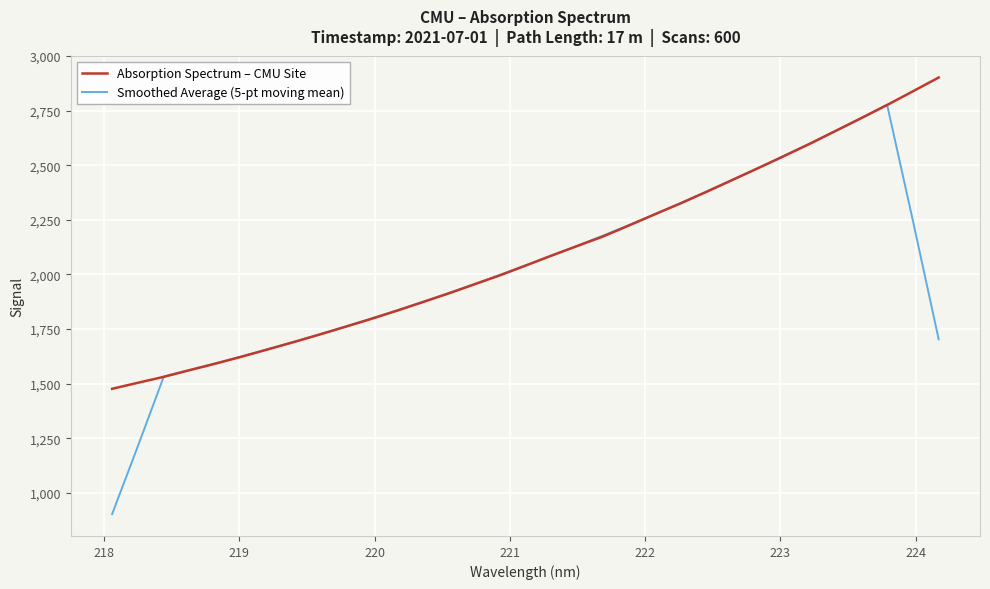

List the series in order of their peak value, highest first.

Absorption Spectrum – CMU Site, Smoothed Average (5-pt moving mean)